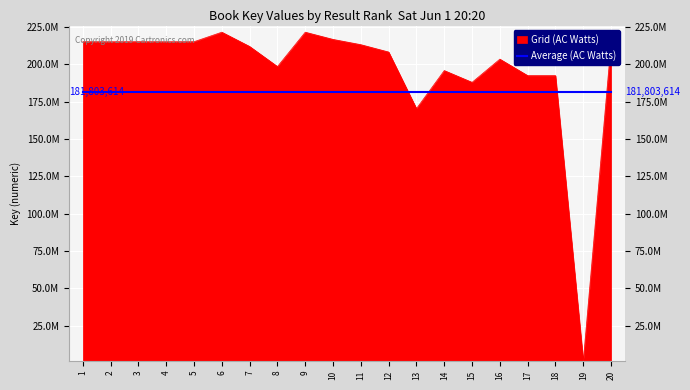

What is the smallest value displayed?

1523267